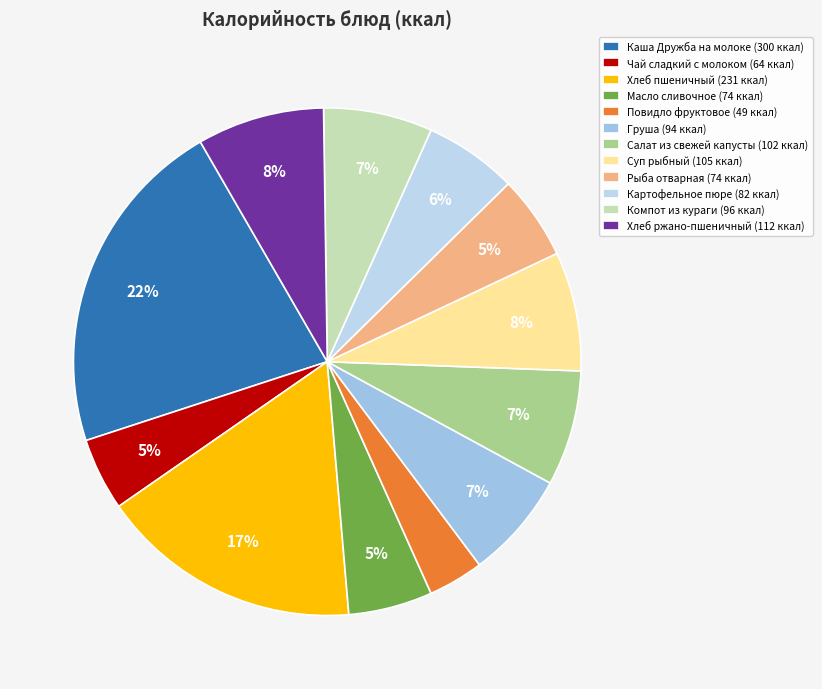

To the nearest percent, what is the difference between the largest and smallest slice percentages?

18%